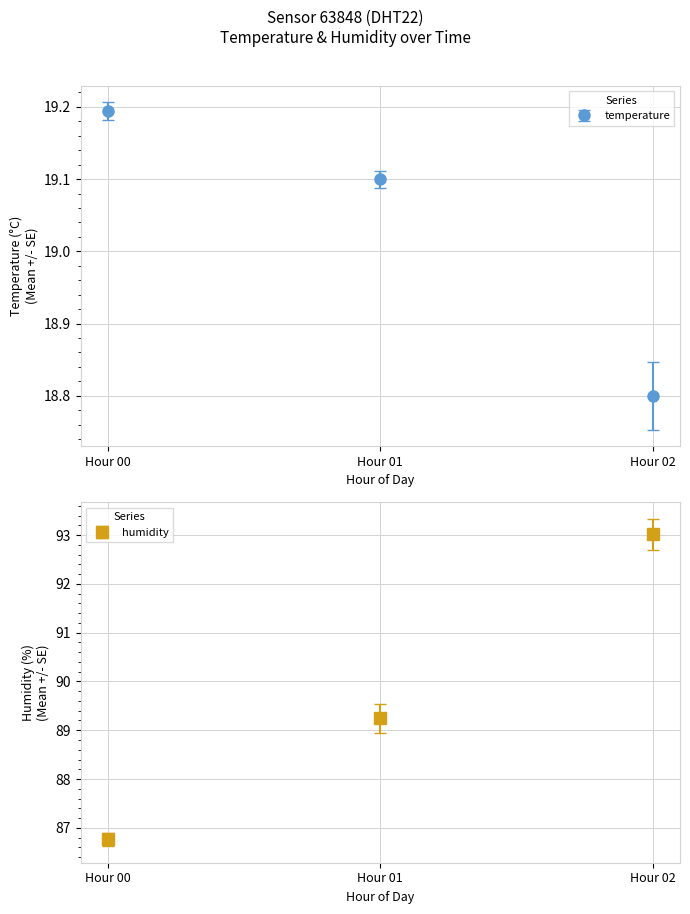

Is the value of temperature at 00:32 greater than the value of humidity at 00:10?

No